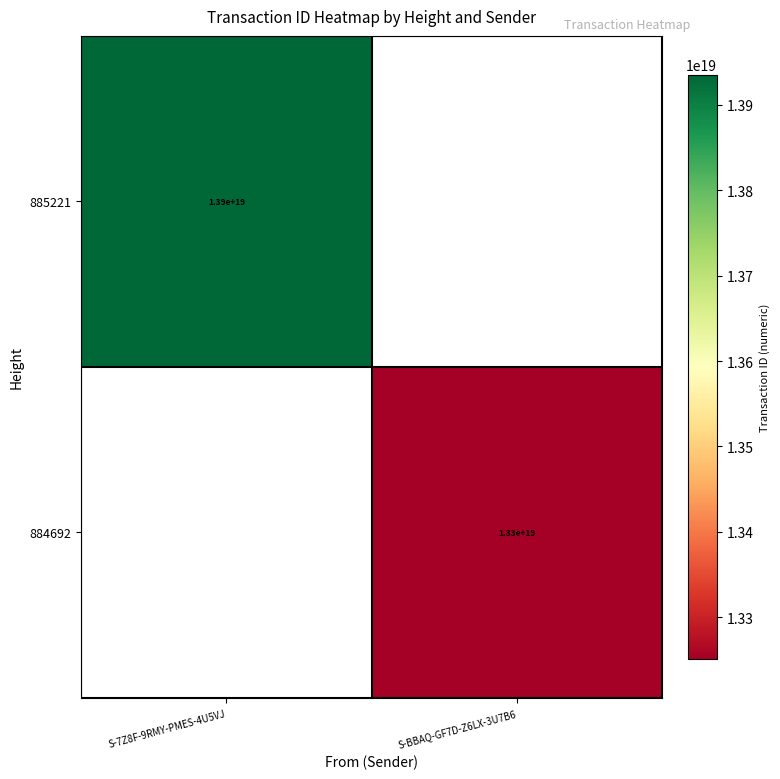

True or false: 884692 has a value of 13300000000000000000 at S-BBAQ-GF7D-Z6LX-3U7B6.

True